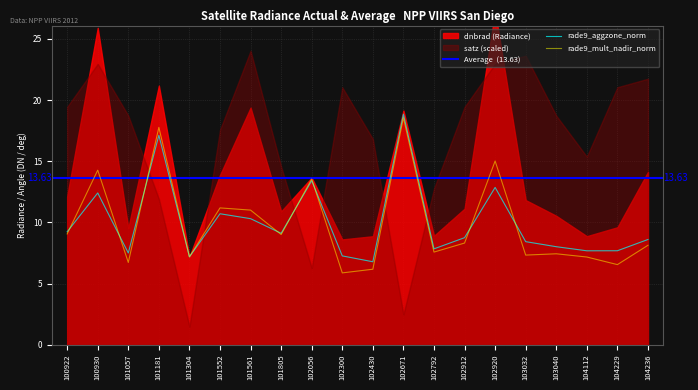

What is the difference between the maximum and minimum values in the rade9_mult_nadir_norm series?

12.7